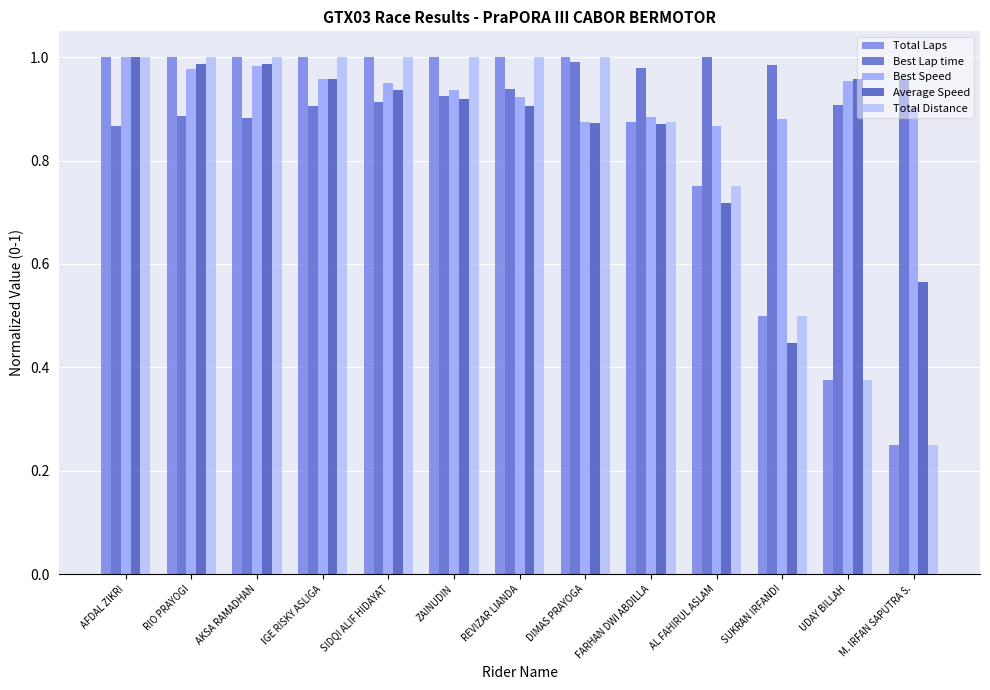

What is the total value across all series at RIO PRAYOGI?

4.9